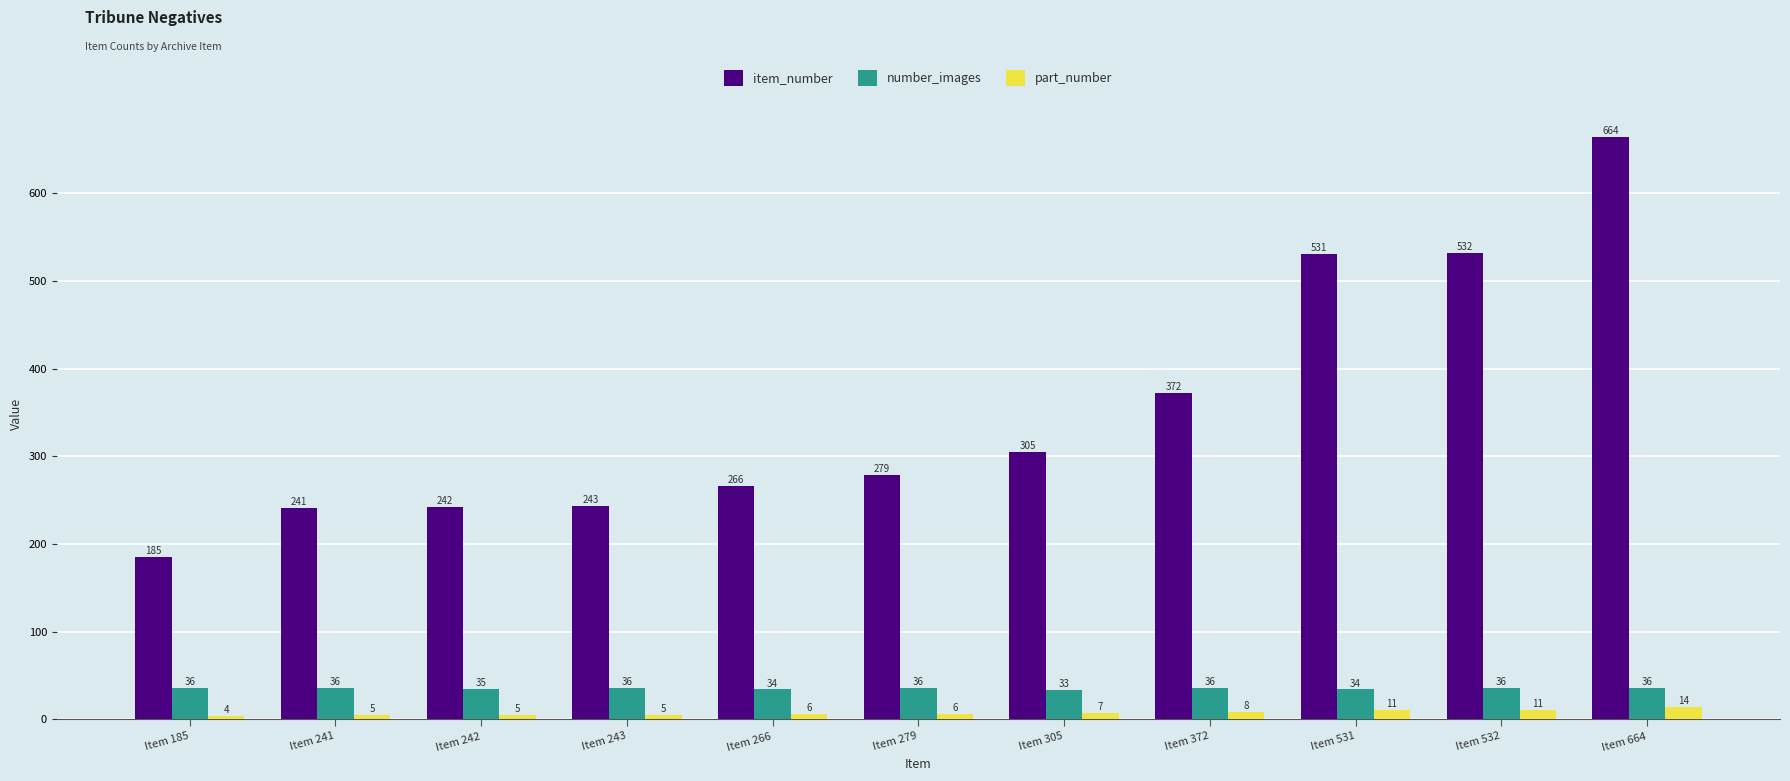

Between Item 372 and Item 532, which series saw the biggest shift?

item_number